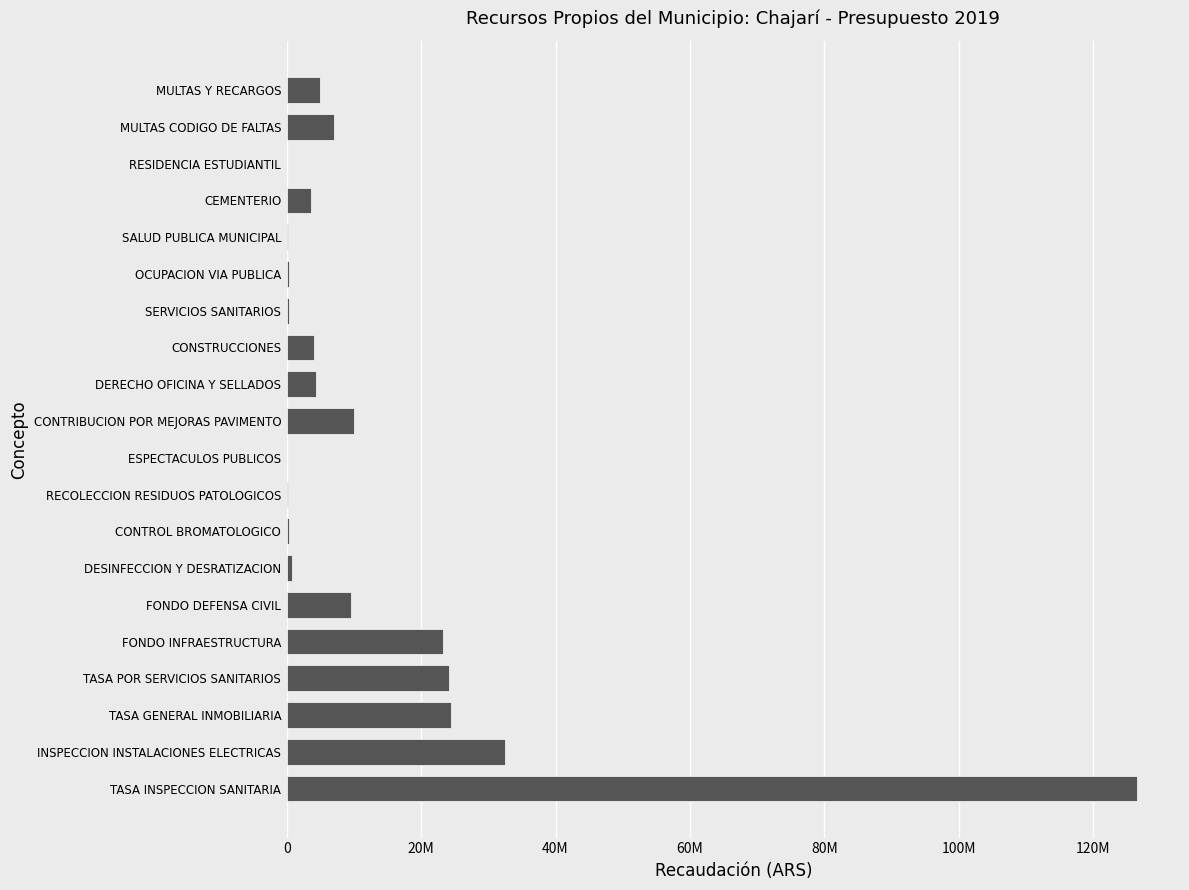

Are the bars horizontal?

Yes